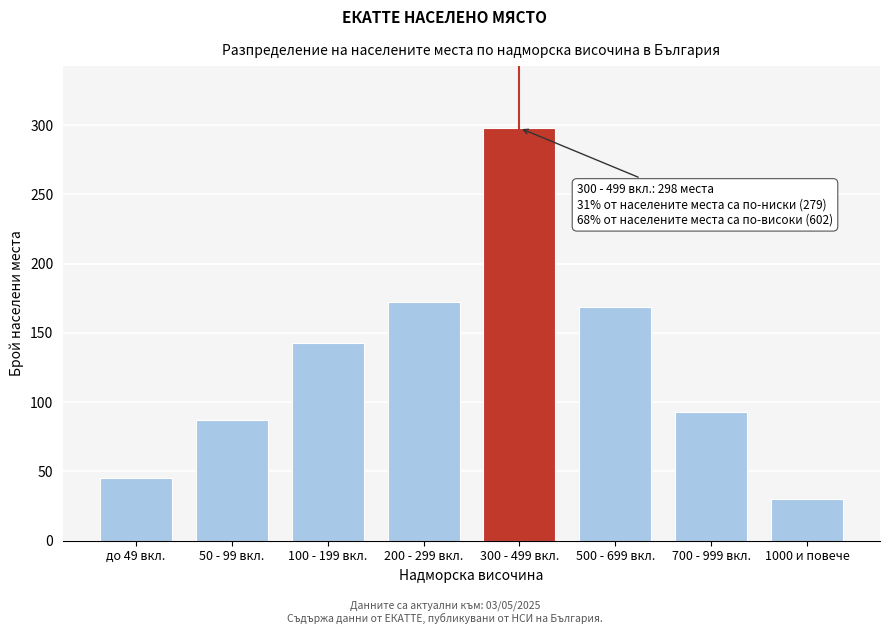

Reading left to right, what are all the values shown in this chart?

до 49 вкл.=45	50 - 99 вкл.=87	100 - 199 вкл.=143	200 - 299 вкл.=172	300 - 499 вкл.=298	500 - 699 вкл.=169	700 - 999 вкл.=93	1000 и повече=30